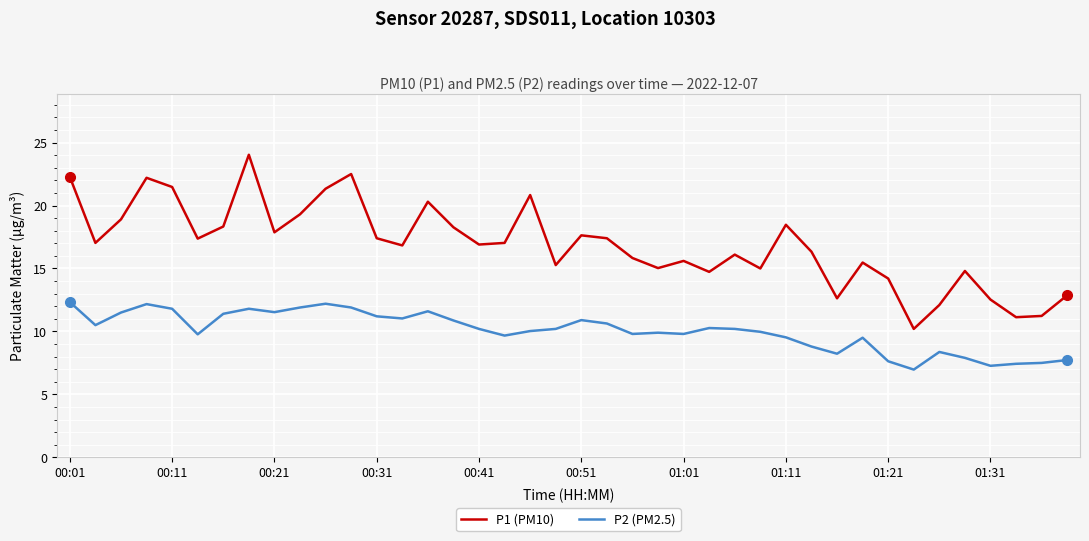

What is the minimum value for P1 (PM10)?

10.2